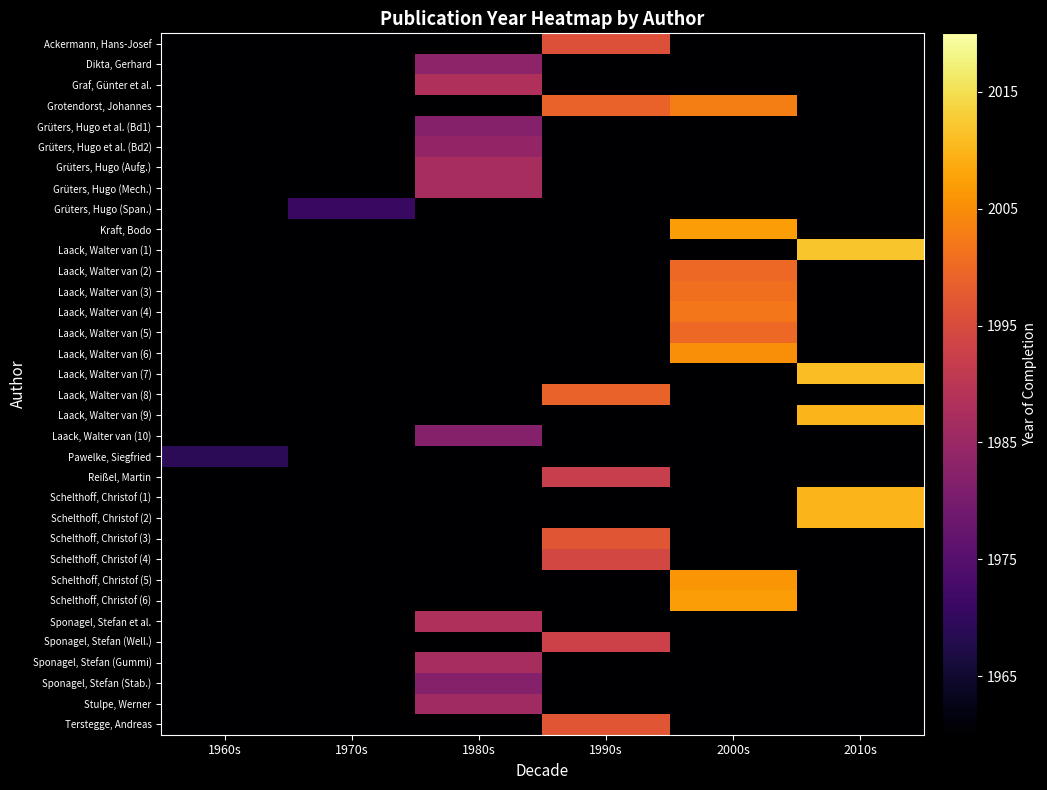

Rank the series at 1990s from lowest to highest value.

Dikta, Gerhard, Graf, Günter et al., Grüters, Hugo et al. (Bd1), Grüters, Hugo et al. (Bd2), Grüters, Hugo (Aufg.), Grüters, Hugo (Mech.), Grüters, Hugo (Span.), Kraft, Bodo, Laack, Walter van (1), Laack, Walter van (2), Laack, Walter van (3), Laack, Walter van (4), Laack, Walter van (5), Laack, Walter van (6), Laack, Walter van (7), Laack, Walter van (9), Laack, Walter van (10), Pawelke, Siegfried, Schelthoff, Christof (1), Schelthoff, Christof (2), Schelthoff, Christof (5), Schelthoff, Christof (6), Sponagel, Stefan et al., Sponagel, Stefan (Gummi), Sponagel, Stefan (Stab.), Stulpe, Werner, Reißel, Martin, Sponagel, Stefan (Well.), Schelthoff, Christof (4), Ackermann, Hans-Josef, Schelthoff, Christof (3), Terstegge, Andreas, Grotendorst, Johannes, Laack, Walter van (8)